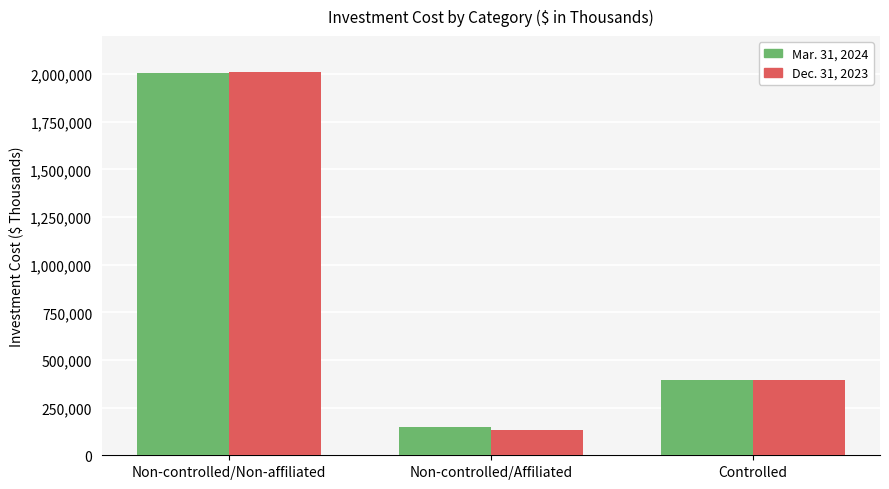

What is the spread (max minus min) of values at Non-controlled/Non-affiliated?

3992